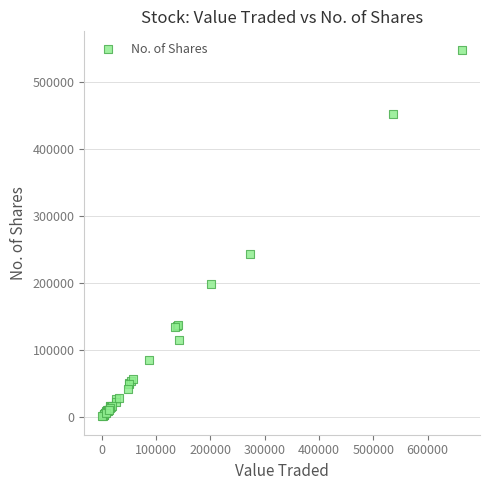

What Y value in the scatter plot is closest to 274244?

242682